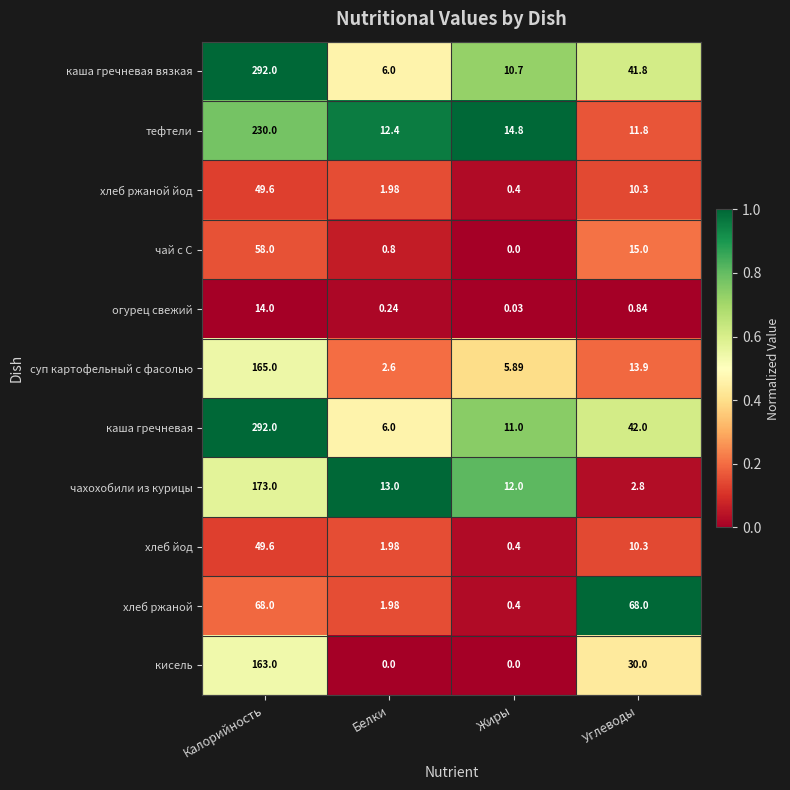

What is the spread (max minus min) of values at Белки?

13.0